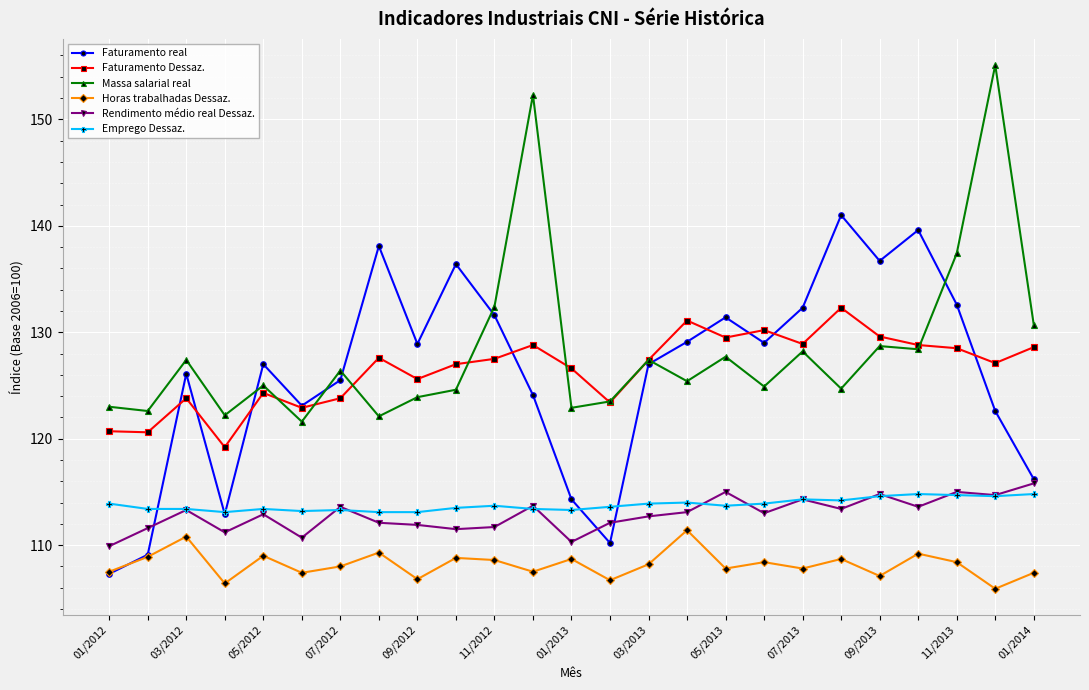

True or false: Emprego Dessaz. and Massa salarial real cross at least once.

False